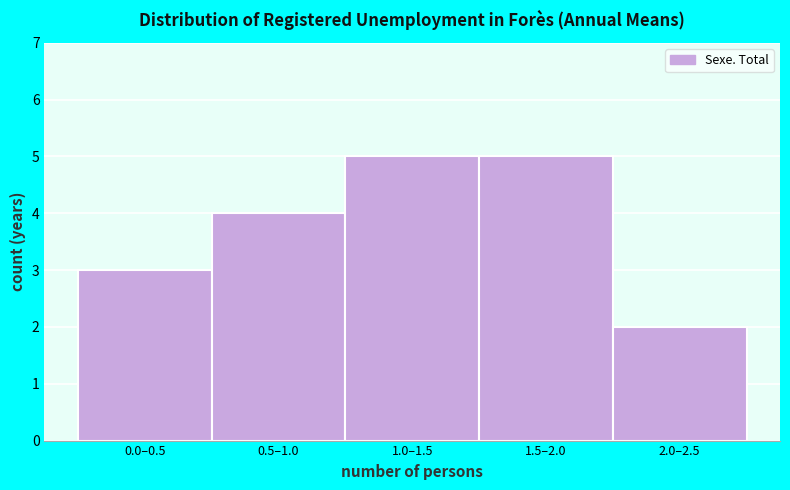

Reading right to left, list all the values displayed in this chart.

2	5	5	4	3